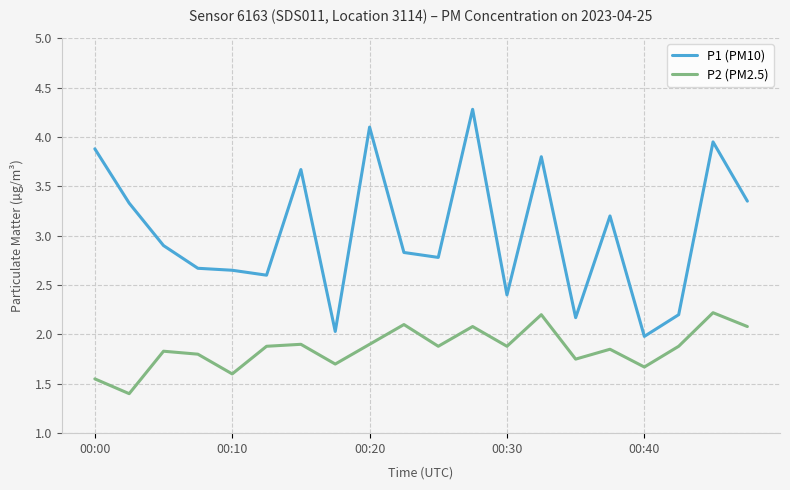

Which series has the largest total across all categories?

P1 (PM10)